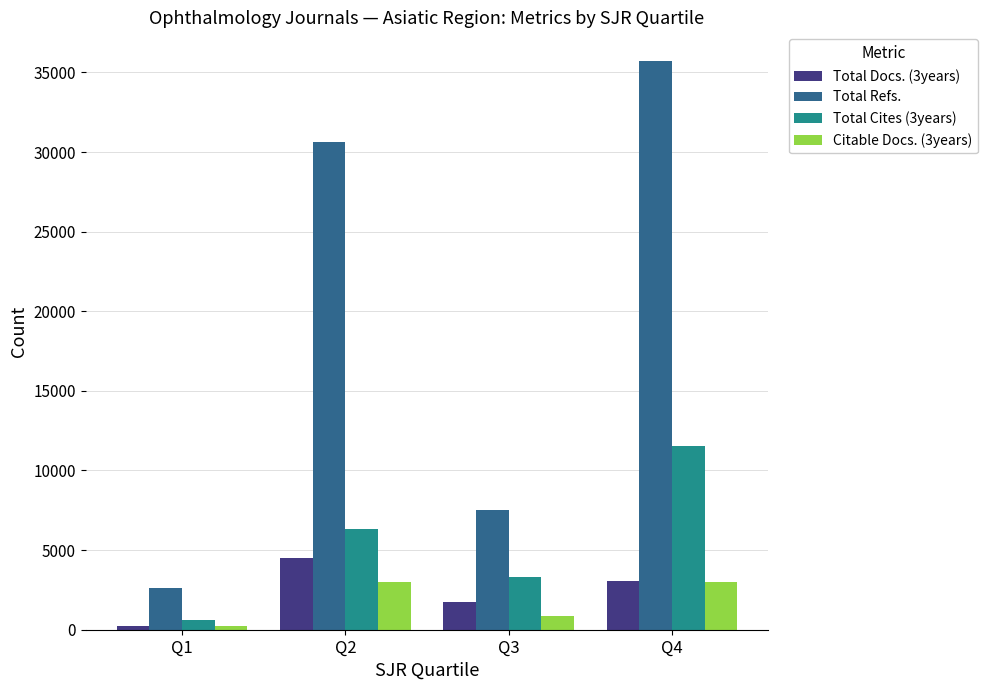

The value of Total Cites (3years) at Q4 is 11547. True or false?

True